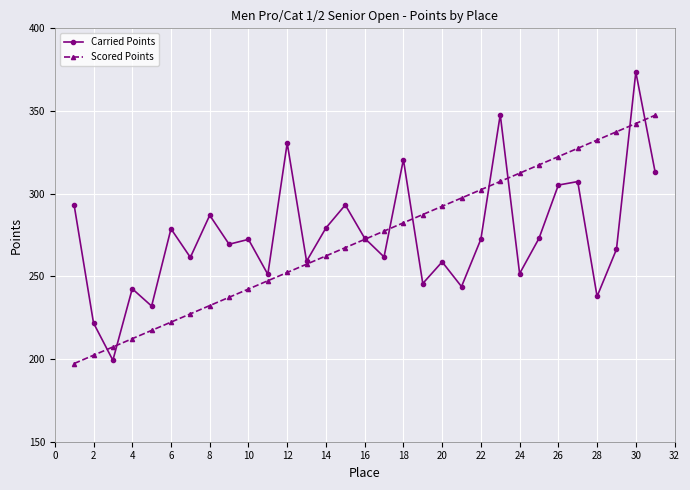

Which series has the widest spread of values?

Carried Points